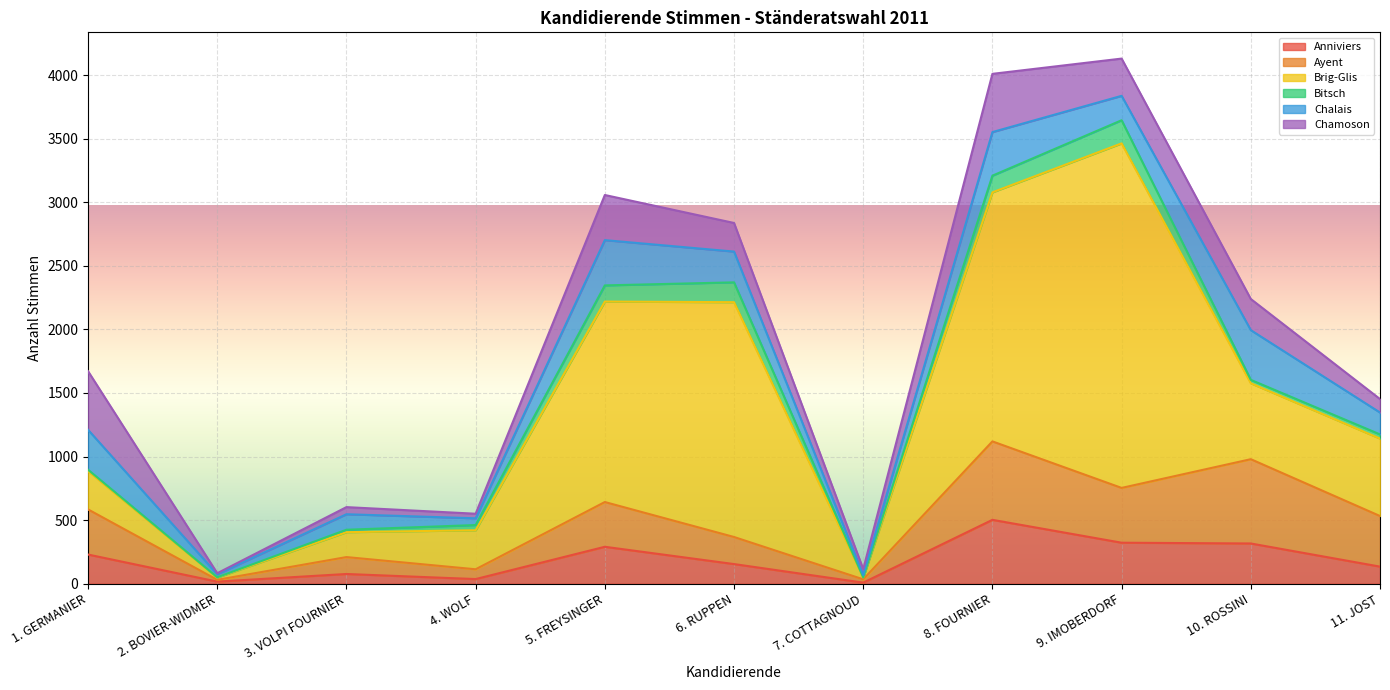

Reading left to right, transcribe all the data shown in this chart.

Anniviers: 1. GERMANIER=229	2. BOVIER-WIDMER=16	3. VOLPI FOURNIER=76	4. WOLF=36	5. FREYSINGER=290	6. RUPPEN=154	7. COTTAGNOUD=8	8. FOURNIER=502	9. IMOBERDORF=322	10. ROSSINI=316	11. JOST=134
Ayent: 1. GERMANIER=355	2. BOVIER-WIDMER=14	3. VOLPI FOURNIER=133	4. WOLF=77	5. FREYSINGER=352	6. RUPPEN=213	7. COTTAGNOUD=26	8. FOURNIER=617	9. IMOBERDORF=431	10. ROSSINI=663	11. JOST=398
Brig-Glis: 1. GERMANIER=302	2. BOVIER-WIDMER=18	3. VOLPI FOURNIER=196	4. WOLF=307	5. FREYSINGER=1577	6. RUPPEN=1847	7. COTTAGNOUD=15	8. FOURNIER=1959	9. IMOBERDORF=2710	10. ROSSINI=597	11. JOST=609
Bitsch: 1. GERMANIER=10	2. BOVIER-WIDMER=2	3. VOLPI FOURNIER=19	4. WOLF=41	5. FREYSINGER=127	6. RUPPEN=156	7. COTTAGNOUD=0	8. FOURNIER=131	9. IMOBERDORF=182	10. ROSSINI=27	11. JOST=33
Chalais: 1. GERMANIER=314	2. BOVIER-WIDMER=24	3. VOLPI FOURNIER=122	4. WOLF=53	5. FREYSINGER=356	6. RUPPEN=242	7. COTTAGNOUD=18	8. FOURNIER=343	9. IMOBERDORF=192	10. ROSSINI=391	11. JOST=172
Chamoson: 1. GERMANIER=461	2. BOVIER-WIDMER=8	3. VOLPI FOURNIER=56	4. WOLF=36	5. FREYSINGER=355	6. RUPPEN=225	7. COTTAGNOUD=47	8. FOURNIER=458	9. IMOBERDORF=293	10. ROSSINI=245	11. JOST=106